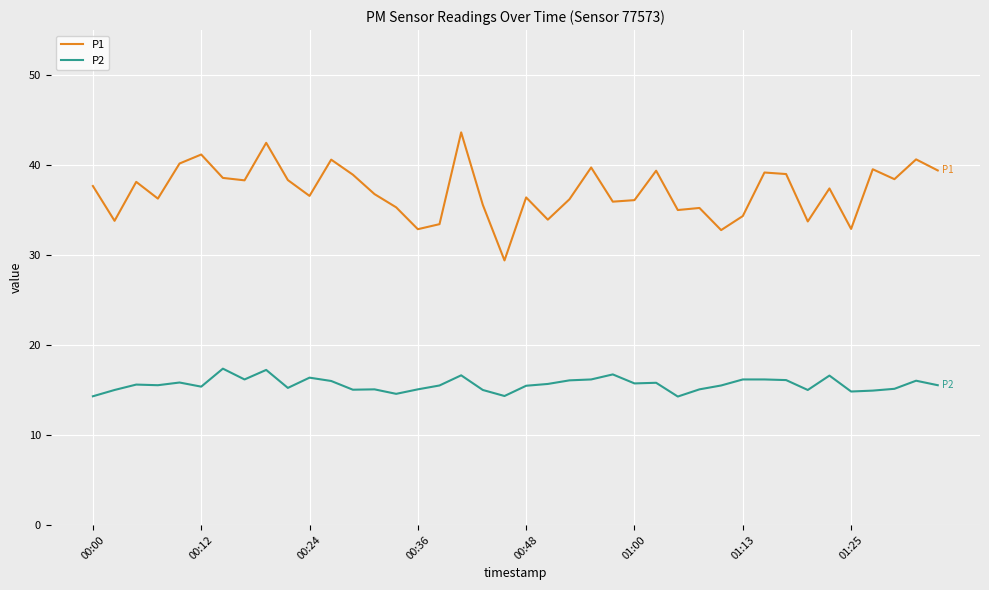

True or false: P2 and P1 intersect in this chart.

False